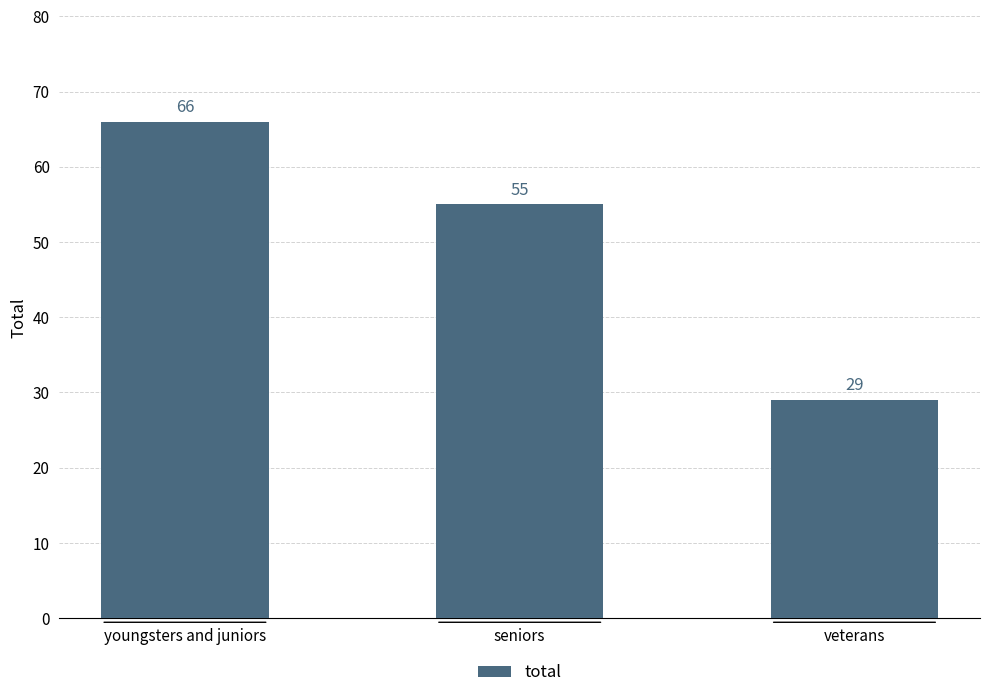

Which label corresponds to the smallest value in the chart?

veterans